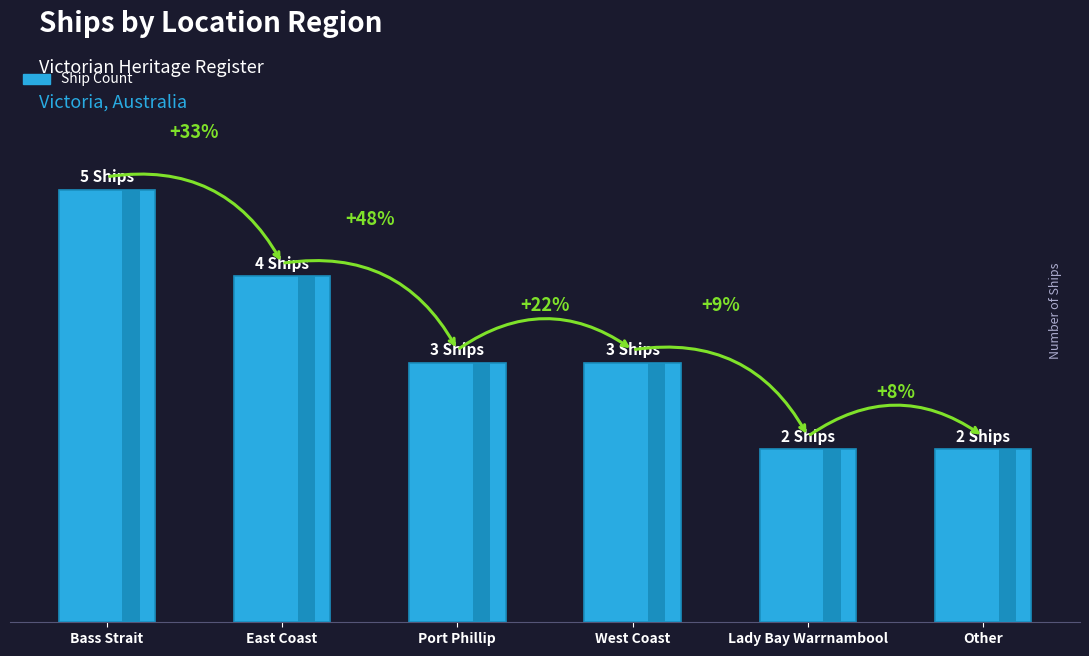

Rank the categories by value from highest to lowest.

Bass Strait, East Coast, Port Phillip, West Coast, Lady Bay Warrnambool, Other